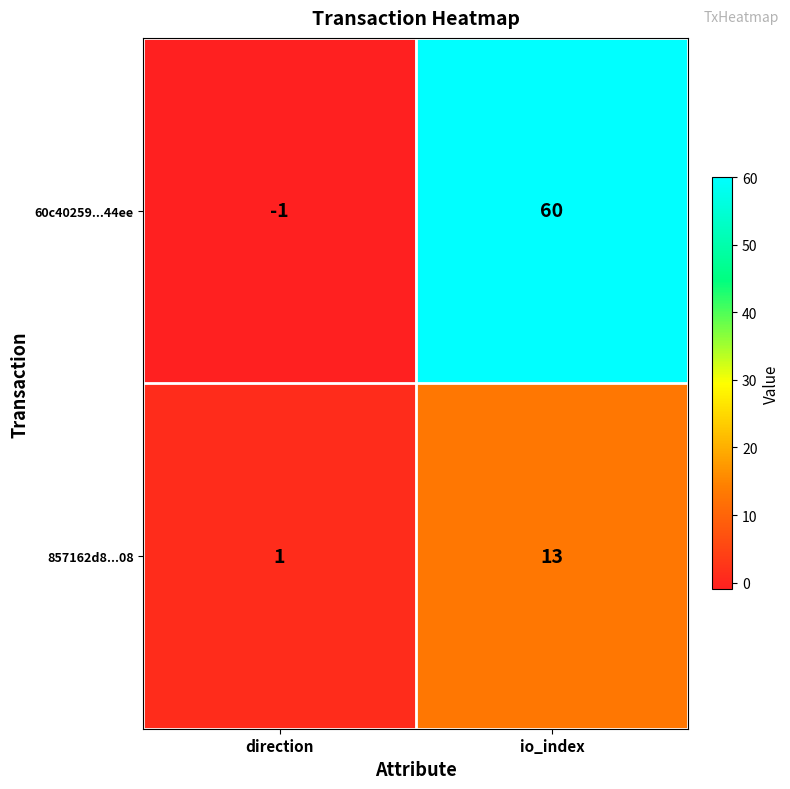

What is the difference between the 60c40259...44ee values at io_index and direction?

61